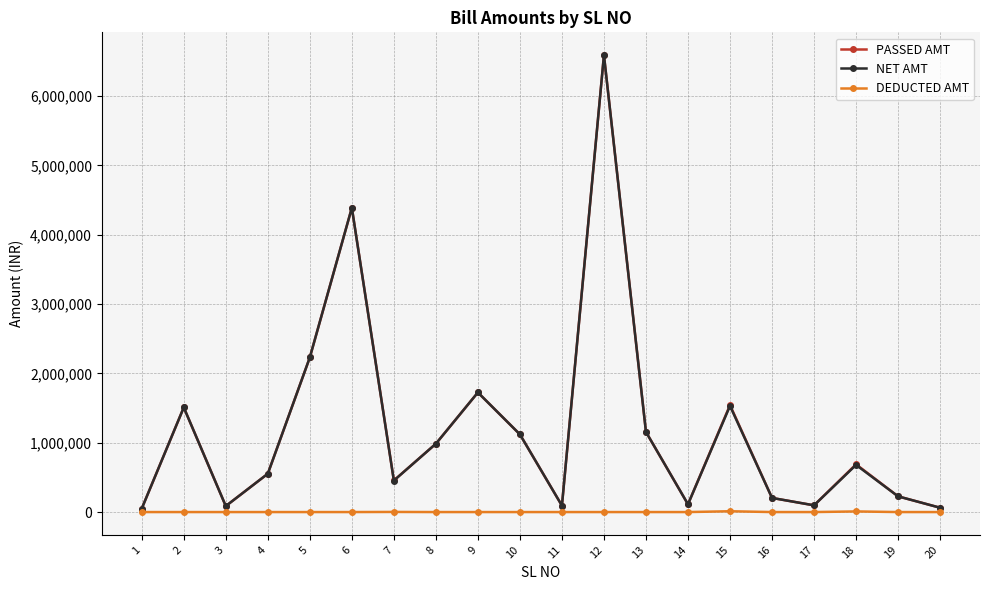

Is it true that PASSED AMT equals 96863.0 at 17?

True